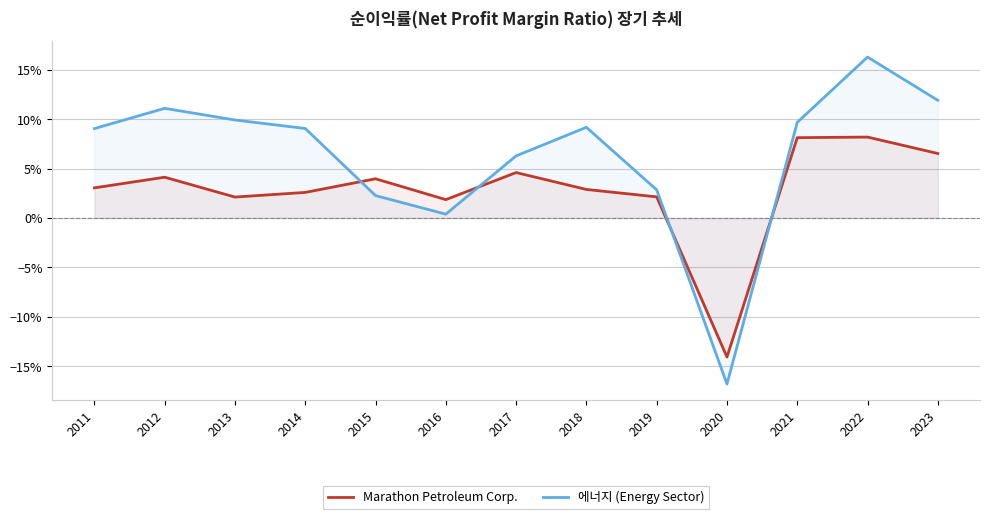

What is the difference between the maximum and second lowest values in the Marathon Petroleum Corp. series?

0.1